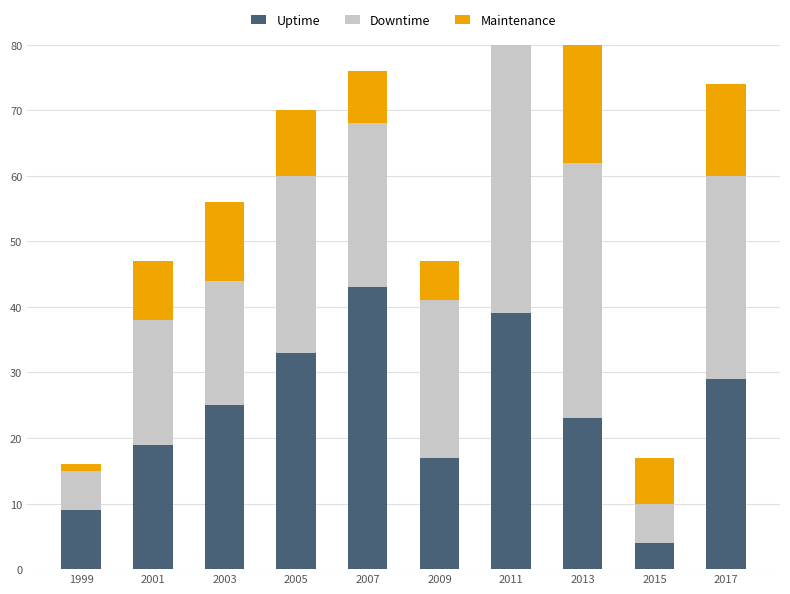

True or false: Uptime has a value of 14 at 1999.

False